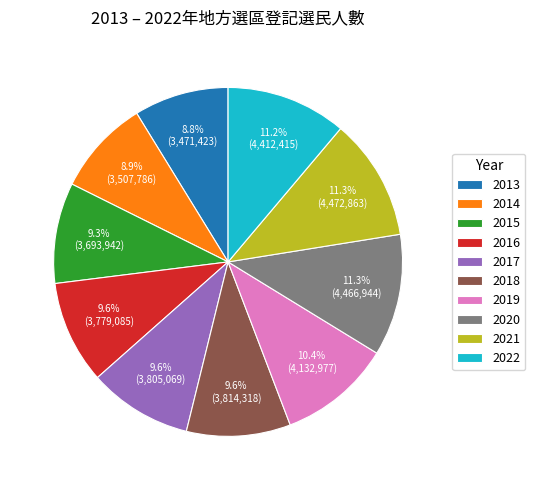

Is the sum of 2019 and 2020 greater than half?

No